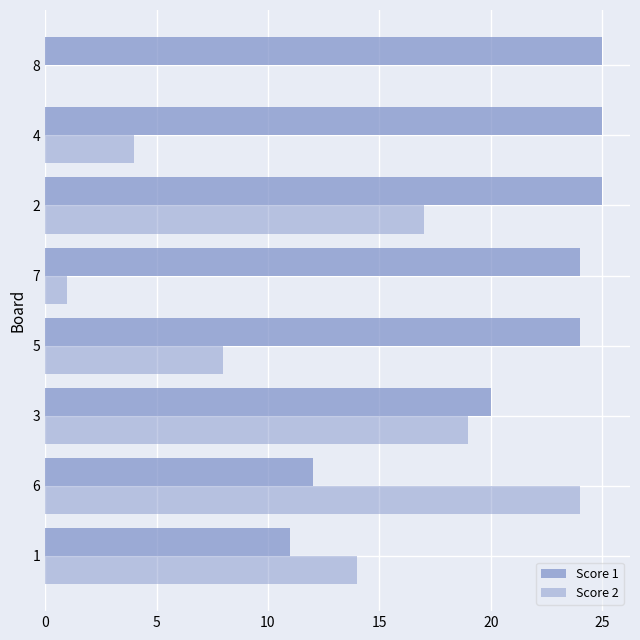

How many data points does each series have?

8